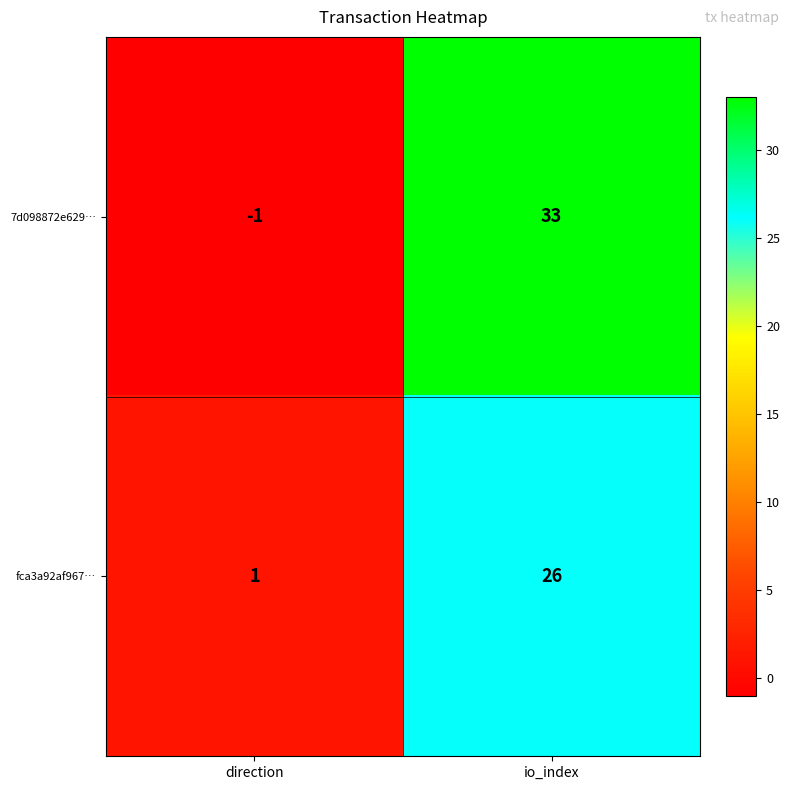

At how many categories does at least one series exceed 13?

1